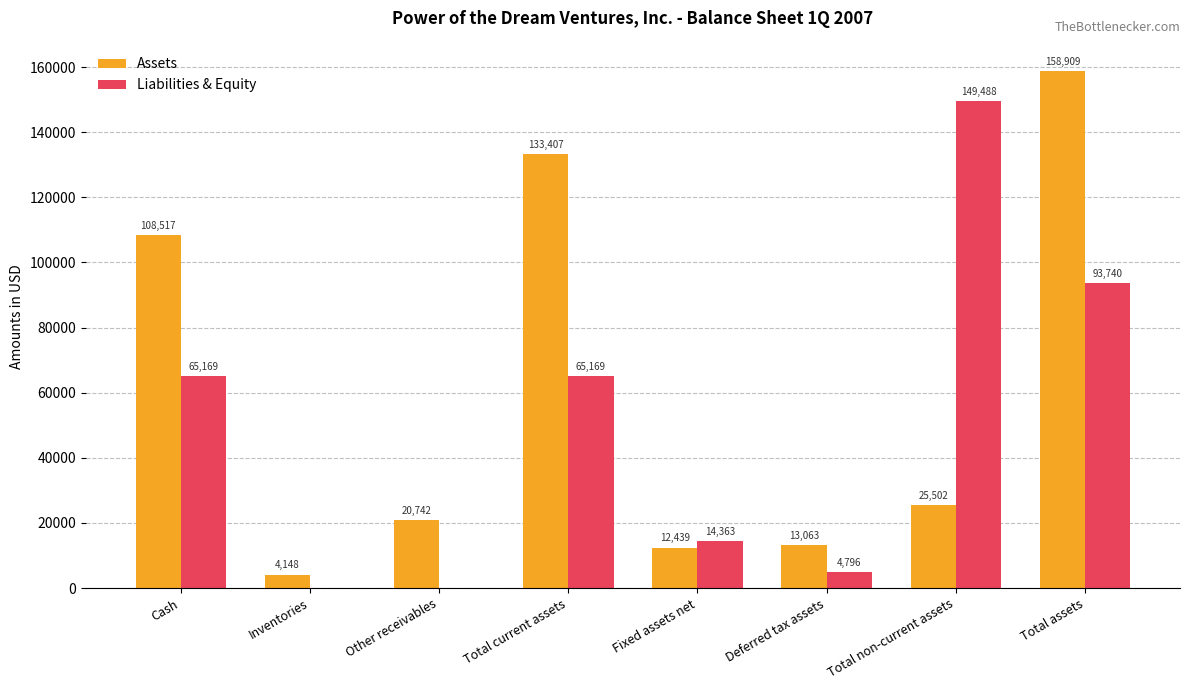

What is the highest value of the Assets series?

158909